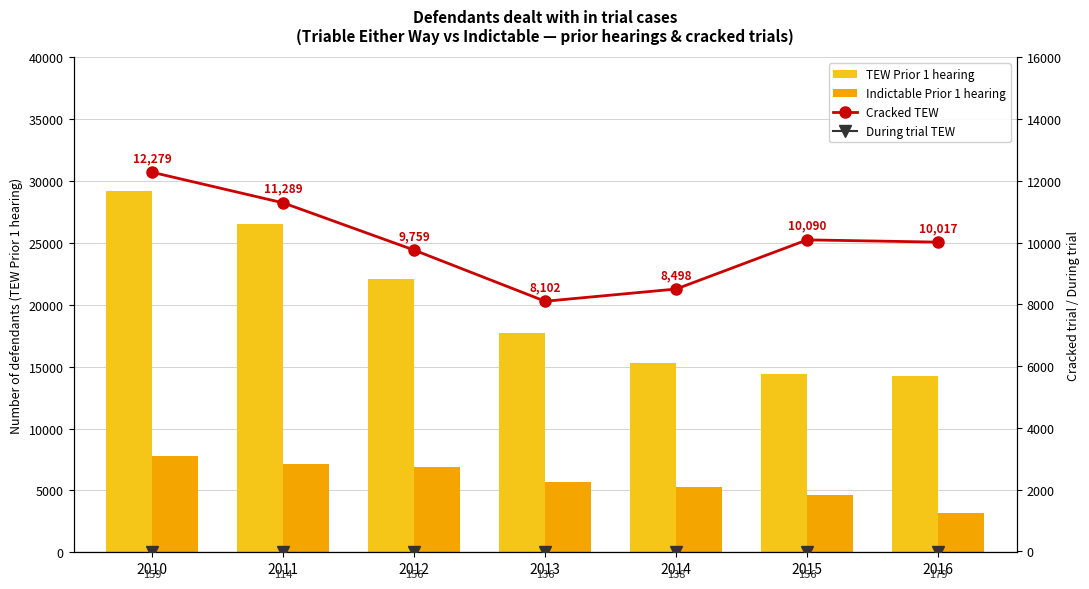

At which category is the sum across all series the highest?

2010